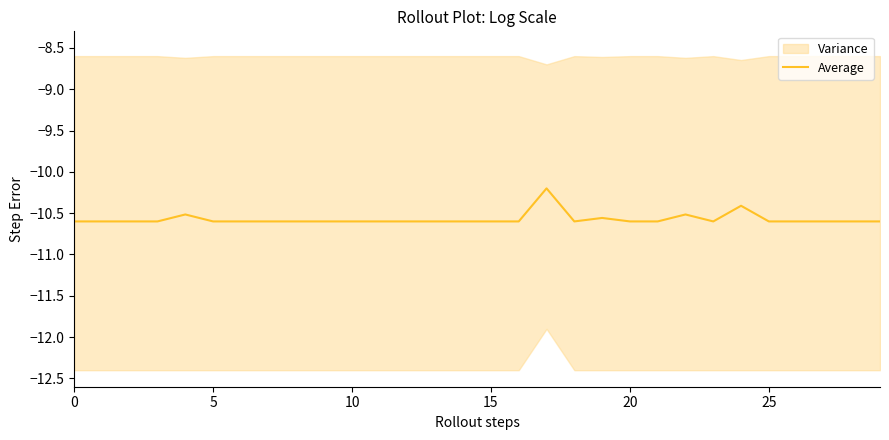

What is the label of the 4th point from the right?

26